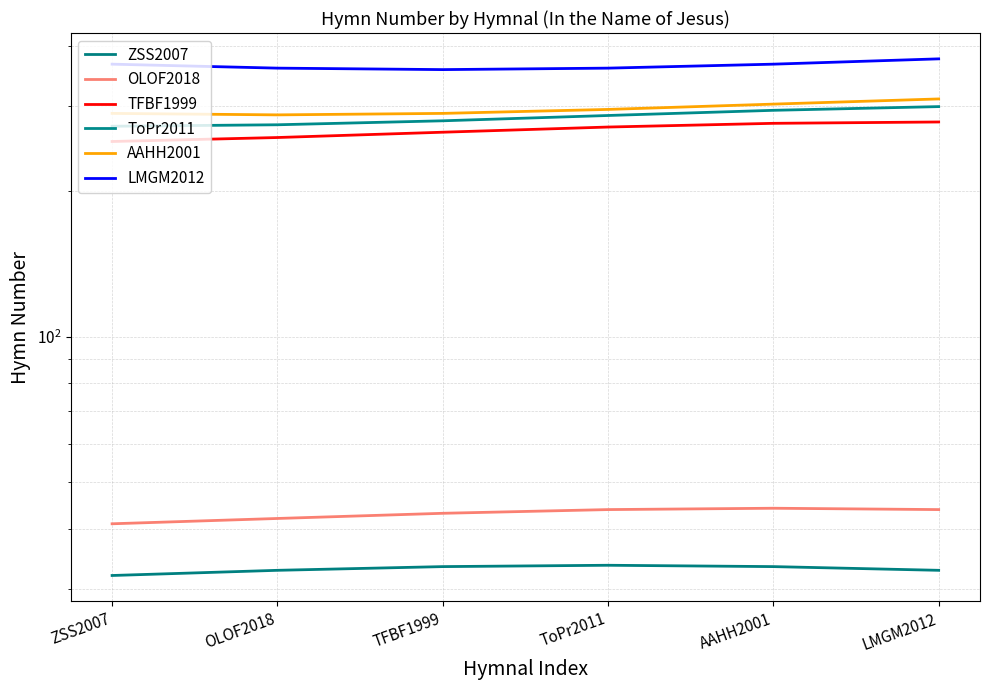

What is the label of the 4th point from the right?

TFBF1999